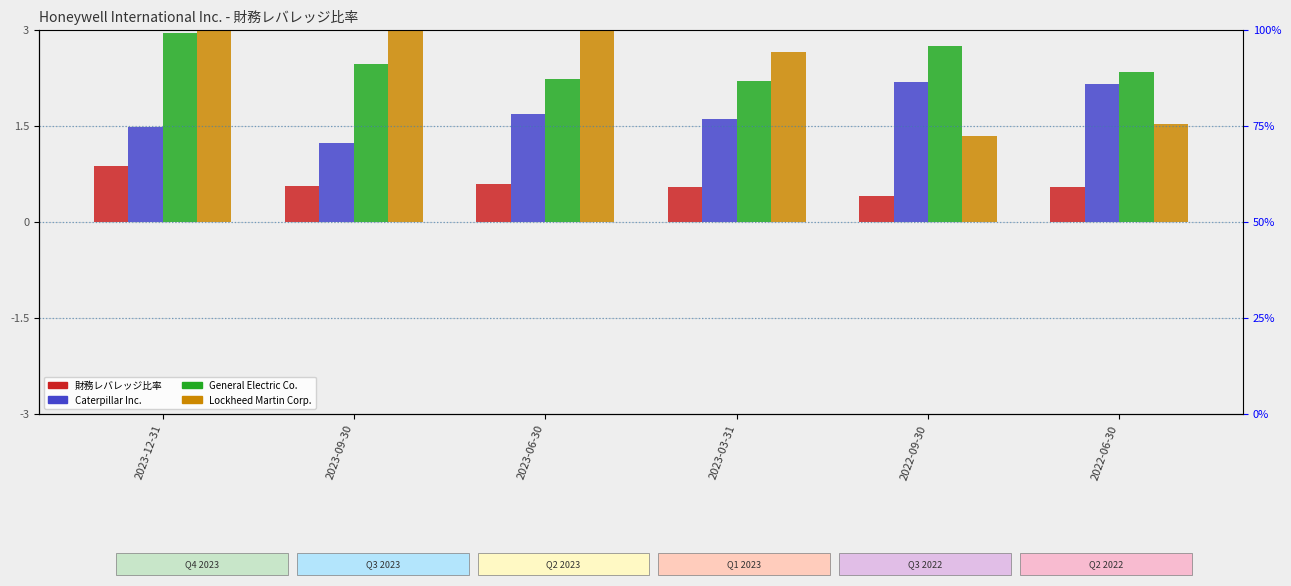

What is the average value of the Caterpillar Inc. series?

1.7